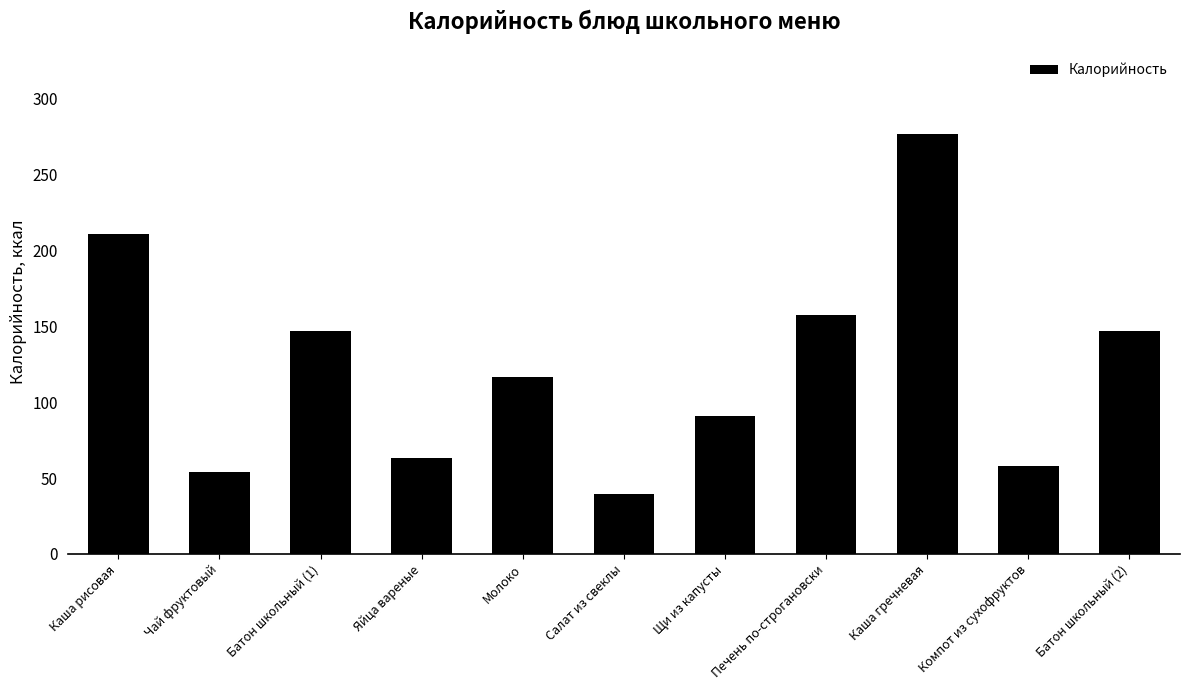

What is the minimum value shown in the chart?

39.6